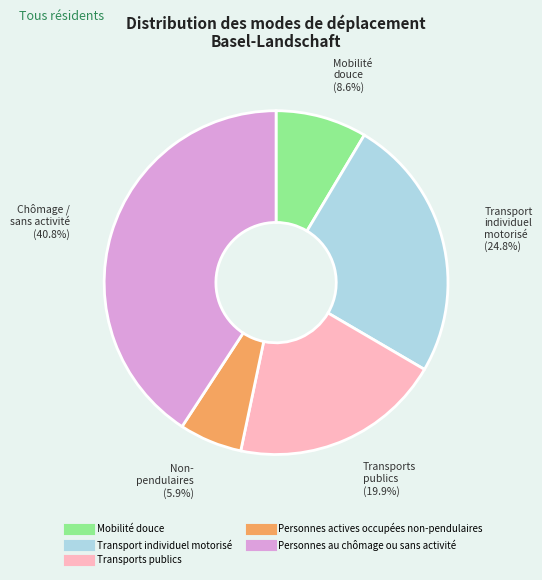

To the nearest percent, what is the difference between the largest and smallest slice percentages?

35%